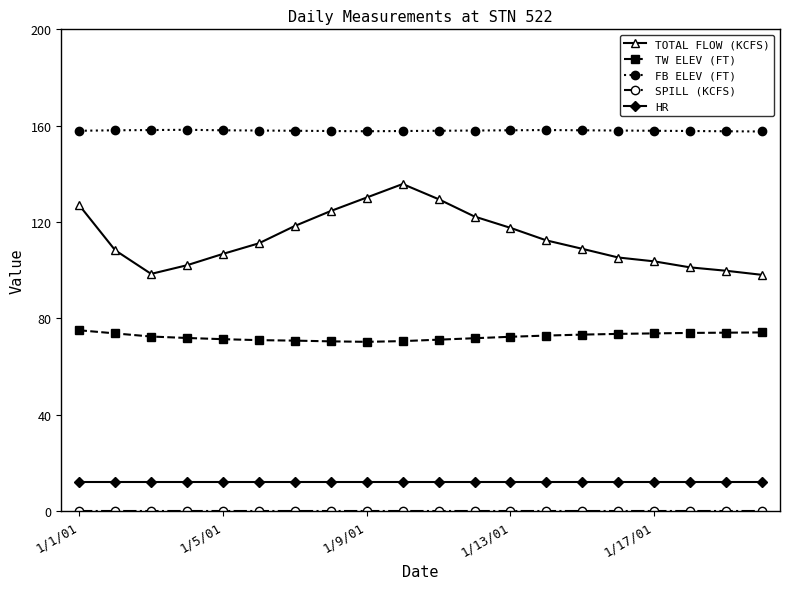

What is the minimum value for TW ELEV (FT)?

70.3